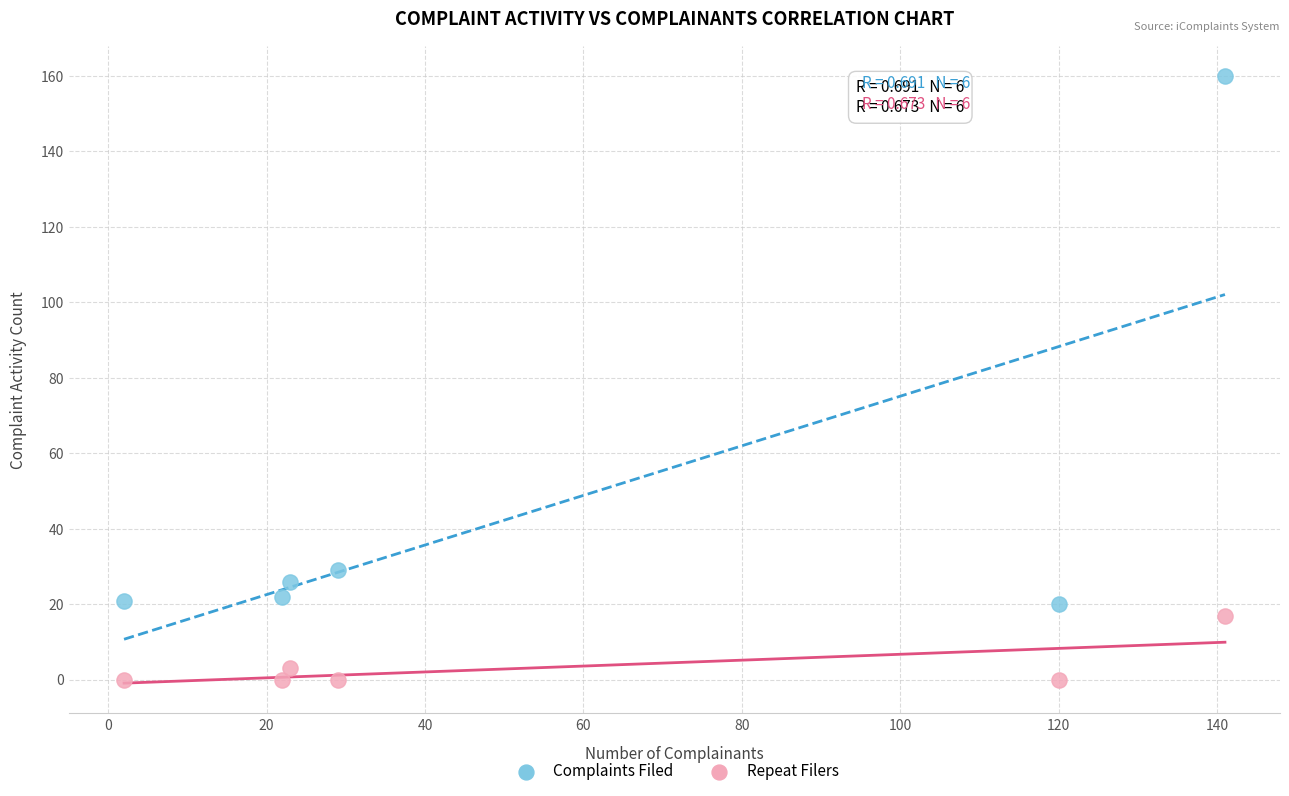

Across all series, what Y value is closest to 80?

29